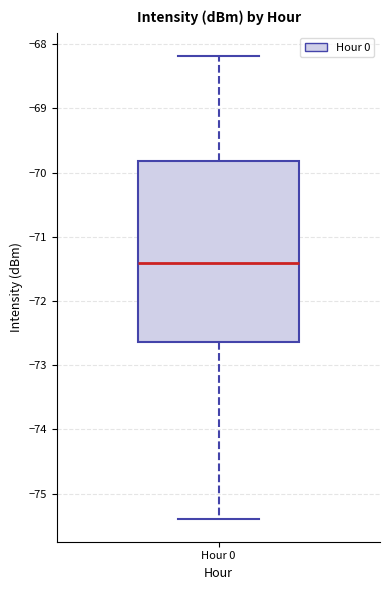

Where does the upper whisker of the box for Hour 0 end on the y-axis? The values are not printed on the chart, so give them approximately, as read against the axis.

-68.2